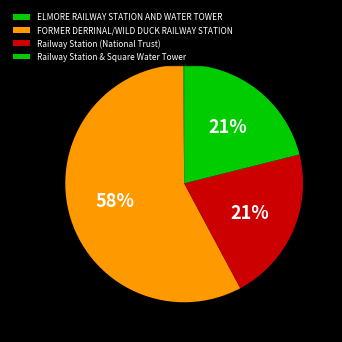

To the nearest percent, what is the difference between the ELMORE RAILWAY STATION AND WATER TOWER and FORMER DERRINAL/WILD DUCK RAILWAY STATION slice percentages?

58%